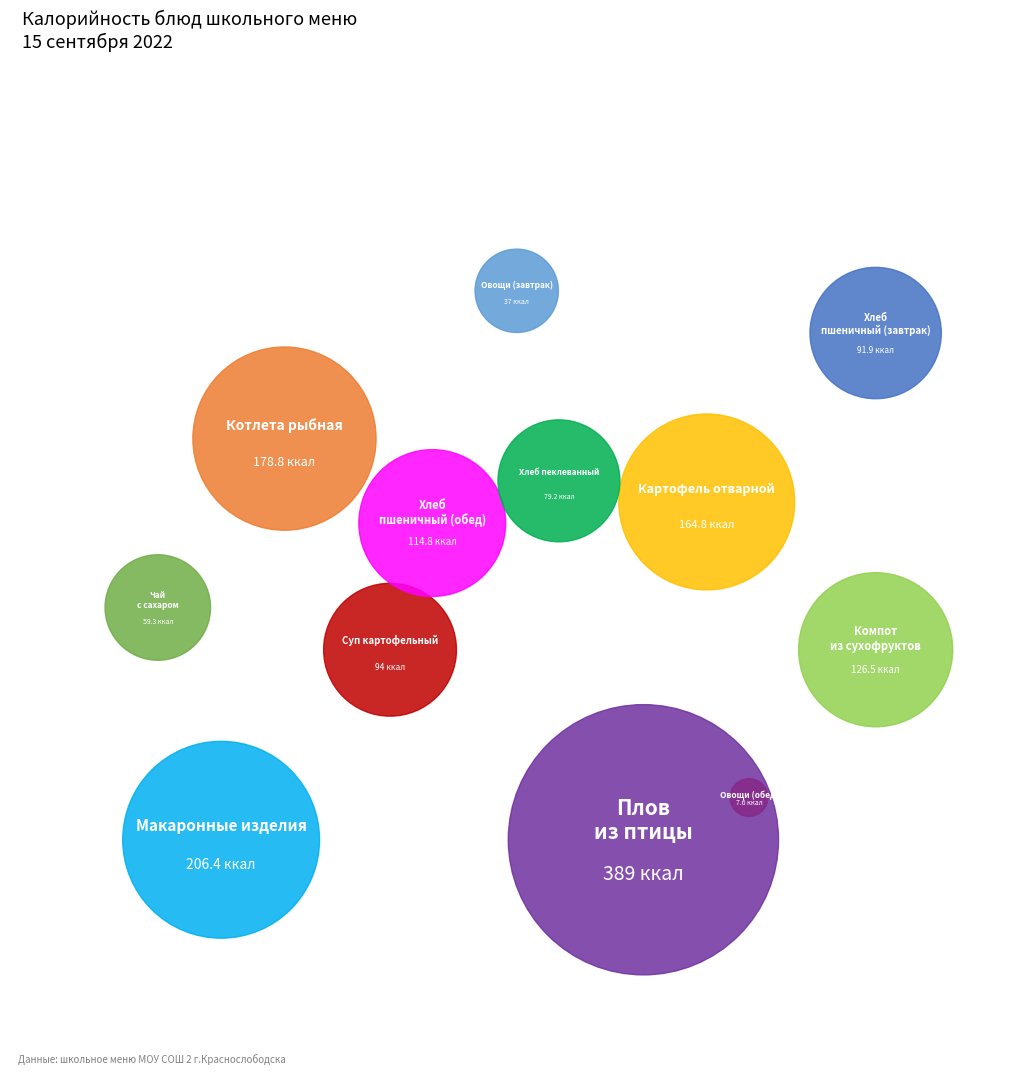

How many segments does this pie chart have?

12